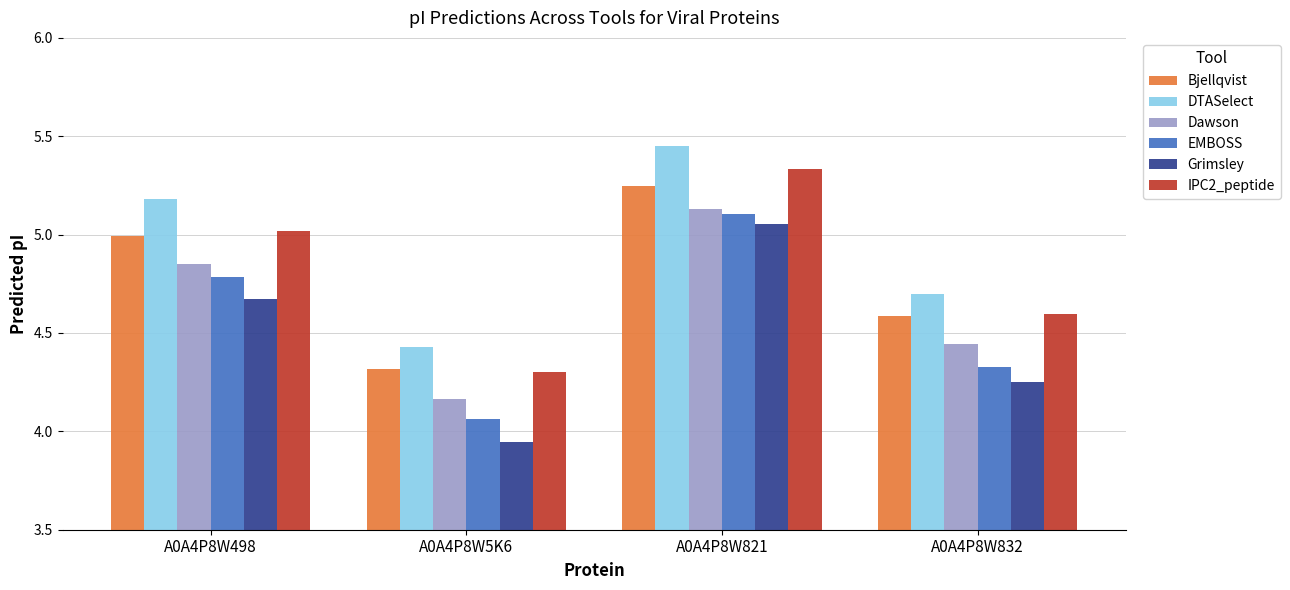

At which label does Bjellqvist reach its peak?

A0A4P8W821